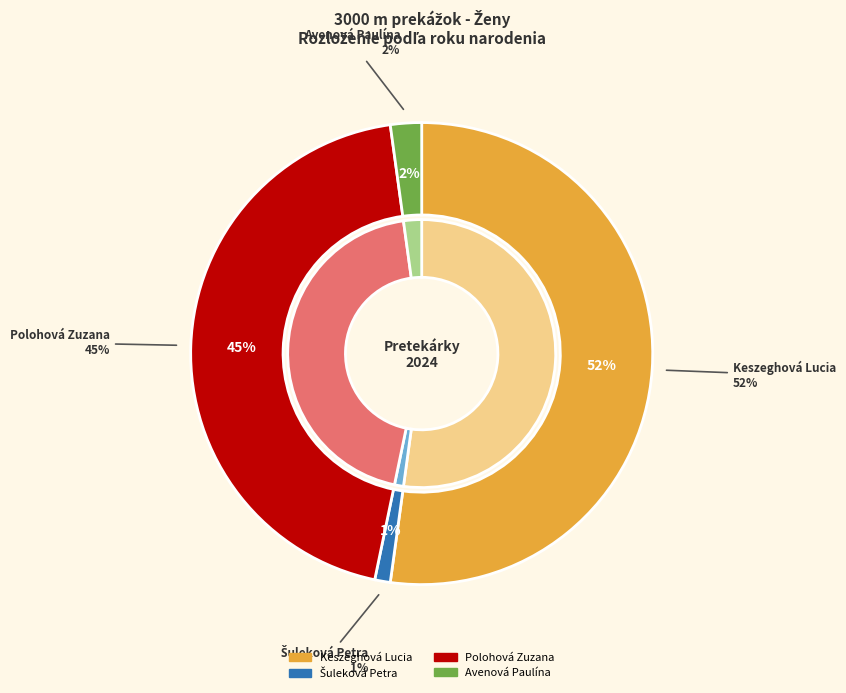

What percentage is the Avenová Paulína slice, to the nearest percent?

2%